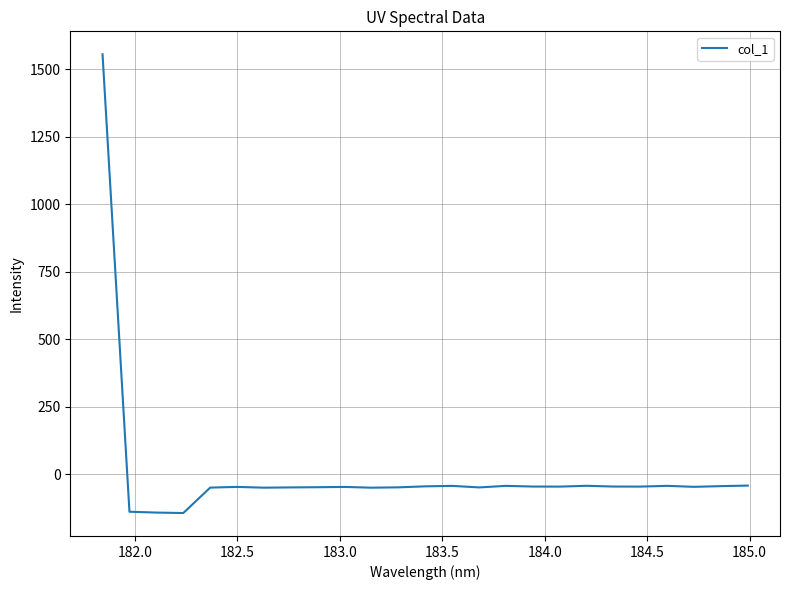

What is the difference between the maximum and minimum values?

1700.7